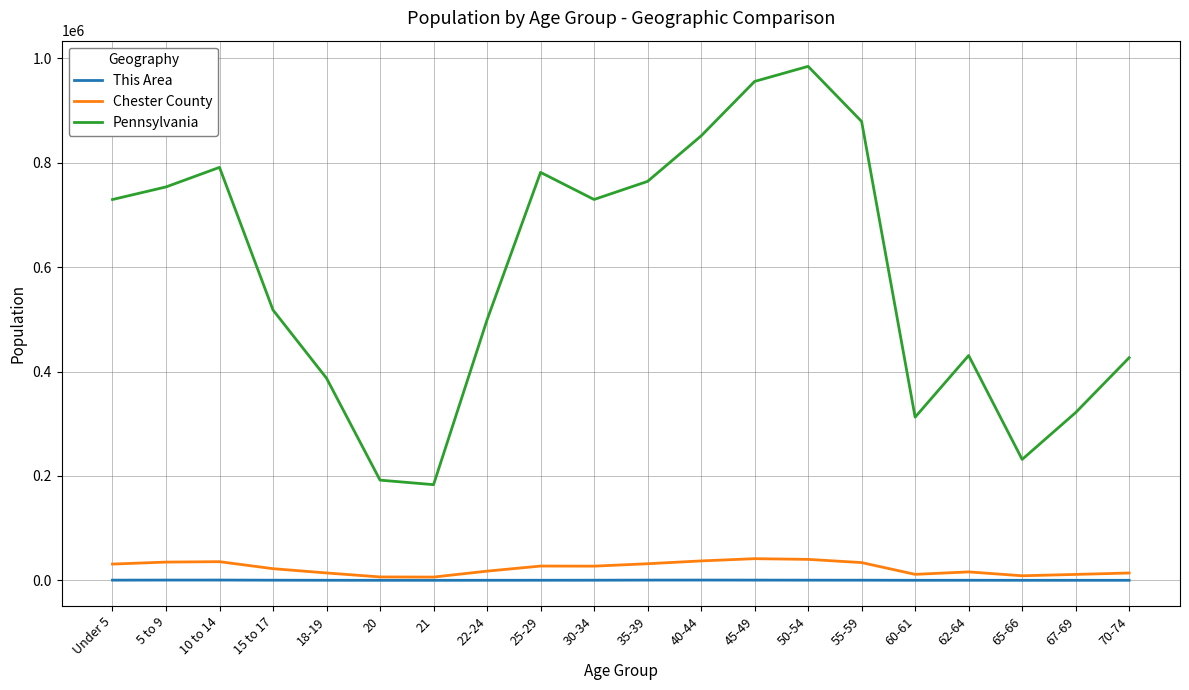

How many values in the This Area series are below 222?

10